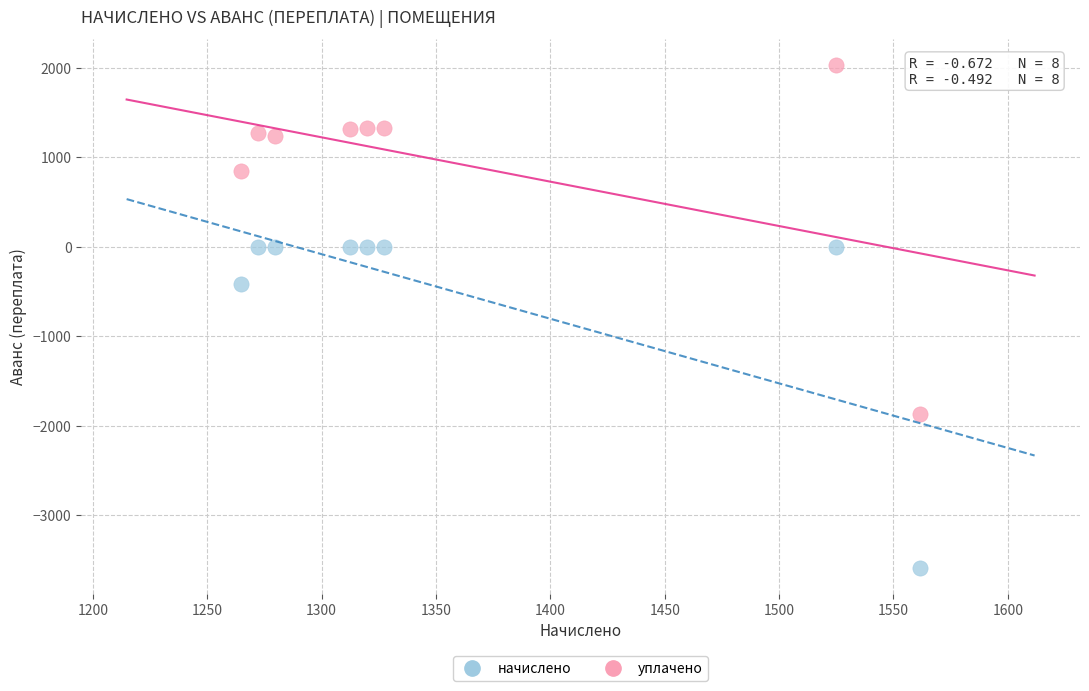

Across all series, what Y value is closest to -780?

-421.6